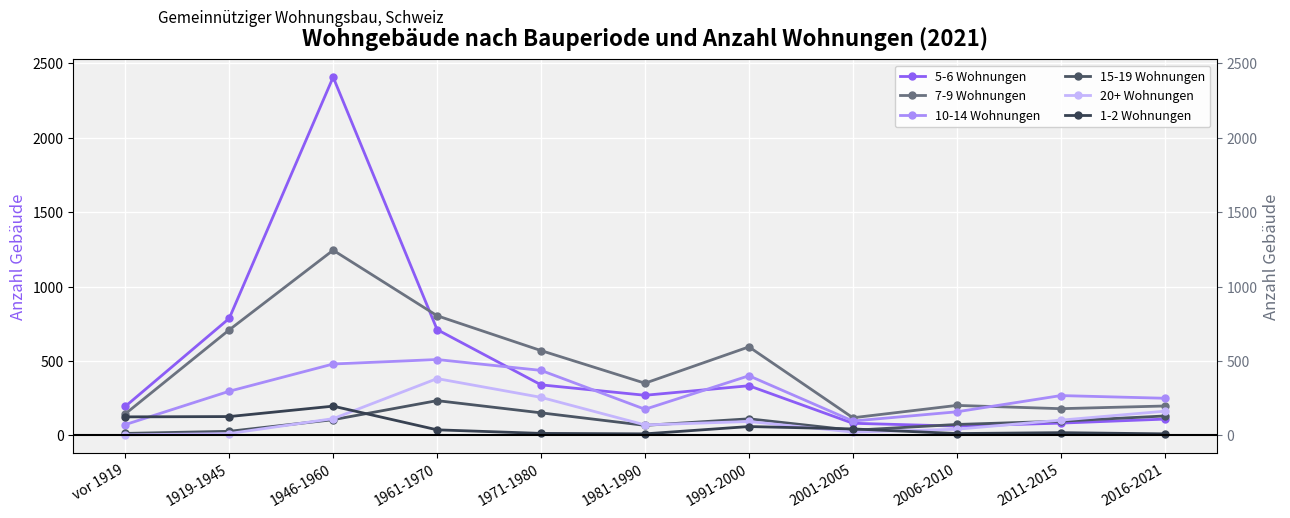

Which category has the lowest value across all series?

vor 1919